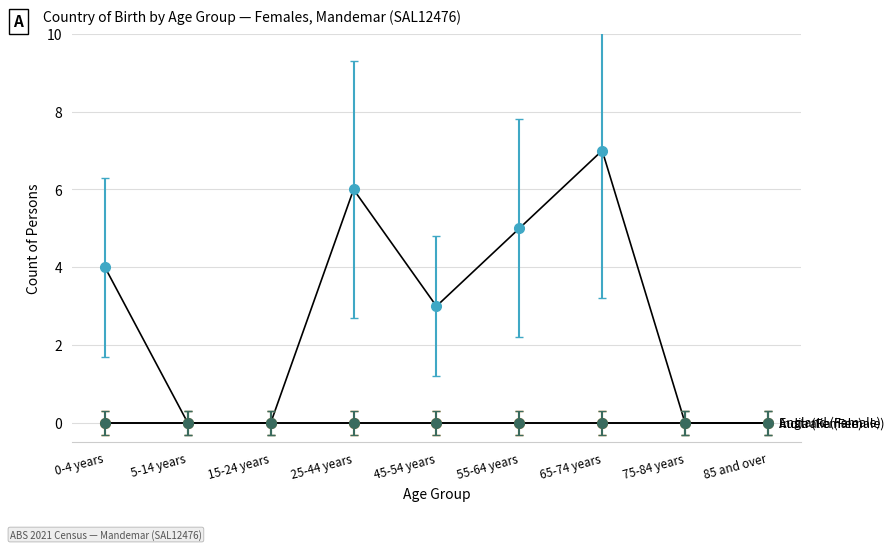

What is the label of the 2nd point from the left?

5-14 years